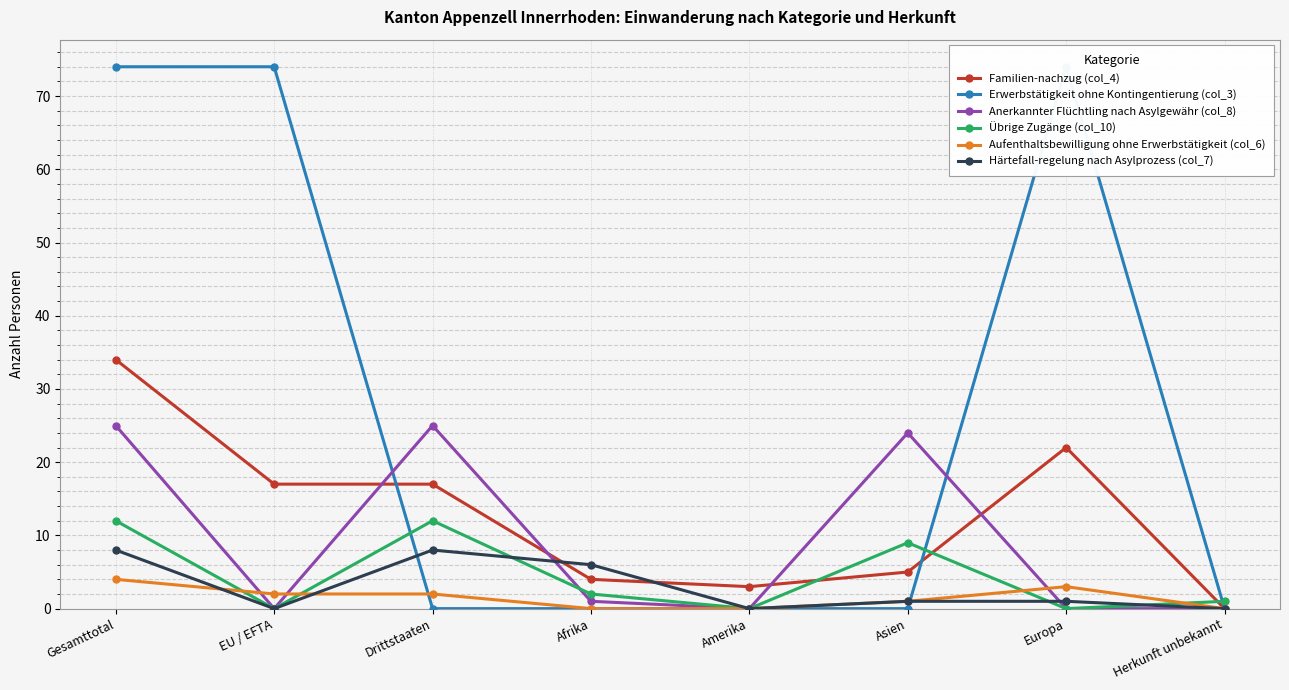

After their last crossing, which series has the higher values: Aufenthaltsbewilligung ohne Erwerbstätigkeit (col_6) or Anerkannter Flüchtling nach Asylgewähr (col_8)?

Aufenthaltsbewilligung ohne Erwerbstätigkeit (col_6)